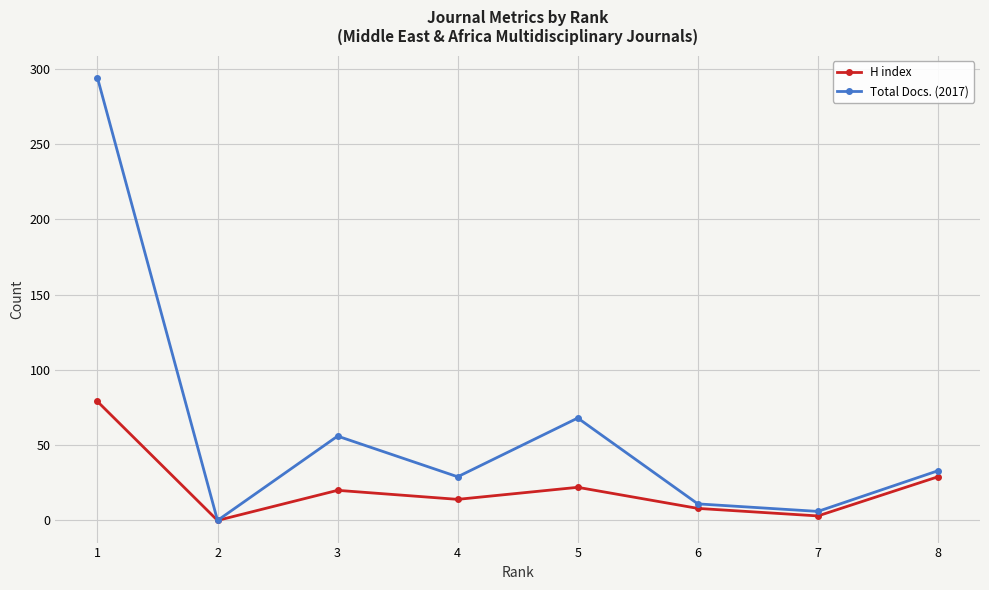

Where is the first local minimum for H index?

2